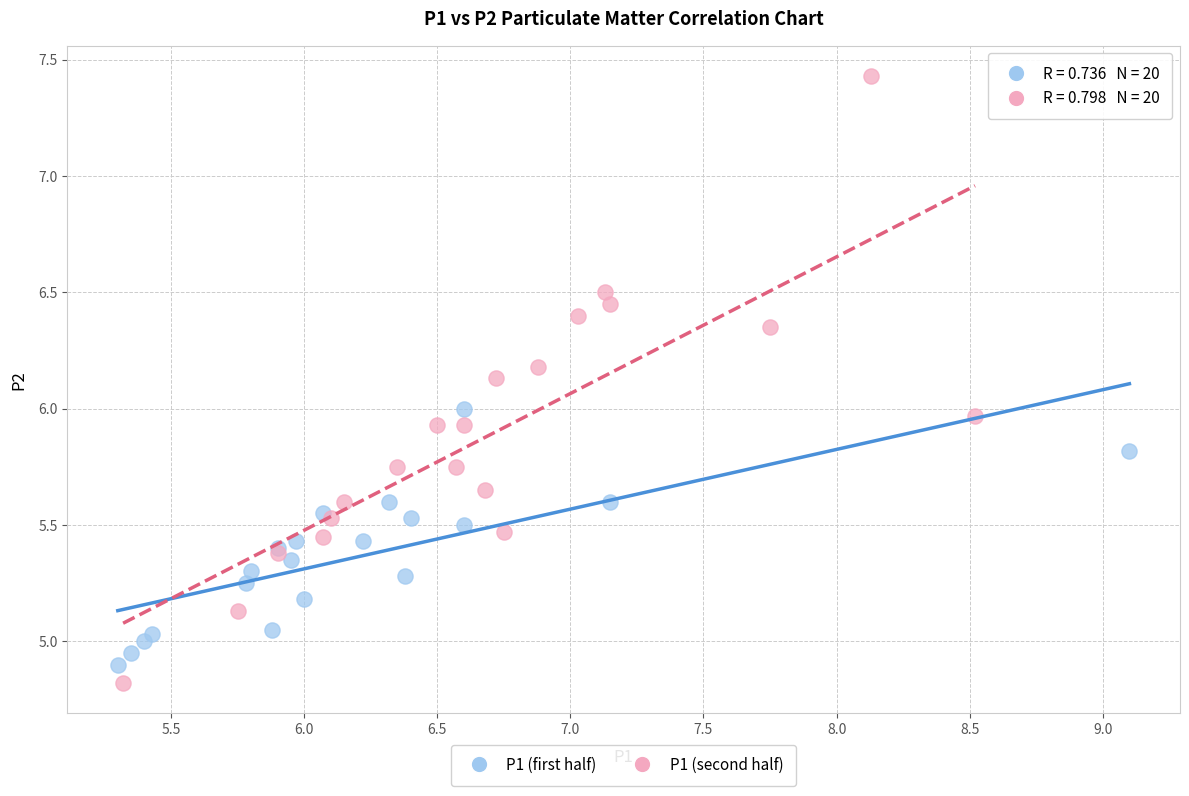

Which series has the widest spread of Y values?

P1 (second half)